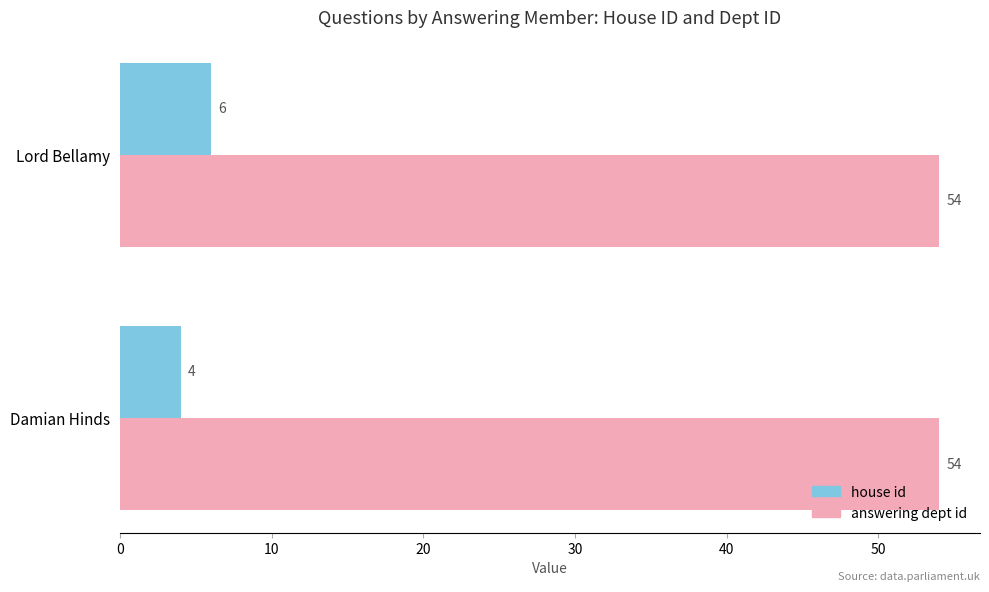

Rank the series at Damian Hinds from lowest to highest value.

house id, answering dept id